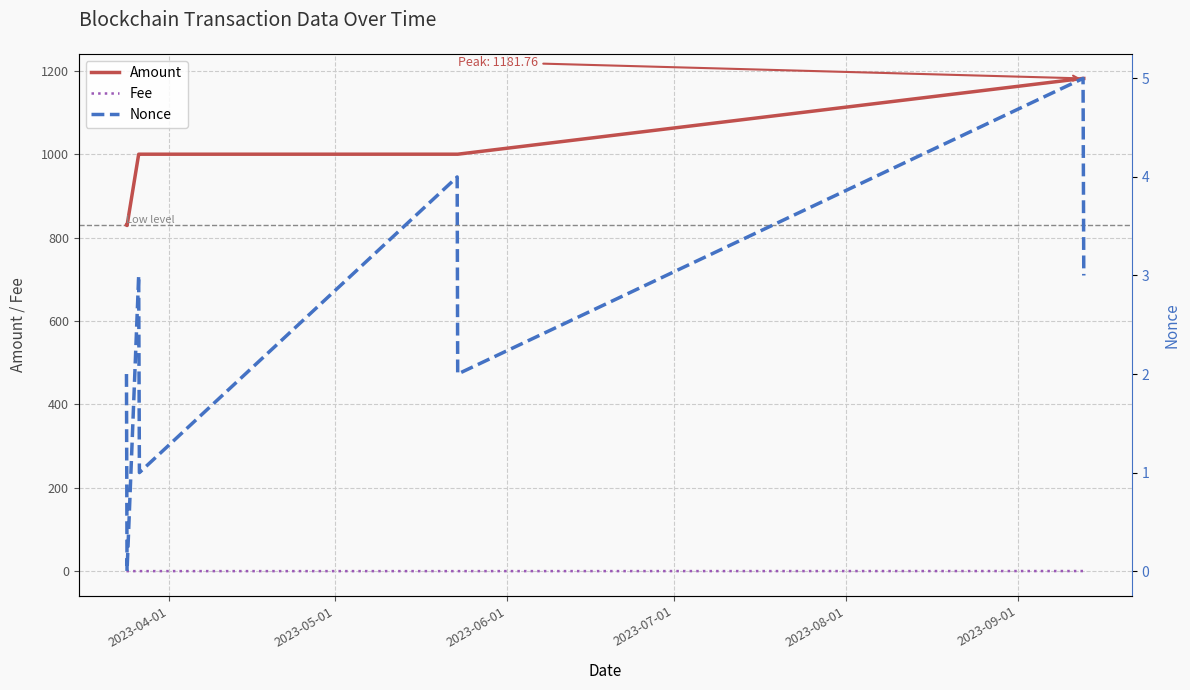

True or false: Amount and Fee cross at least once.

False